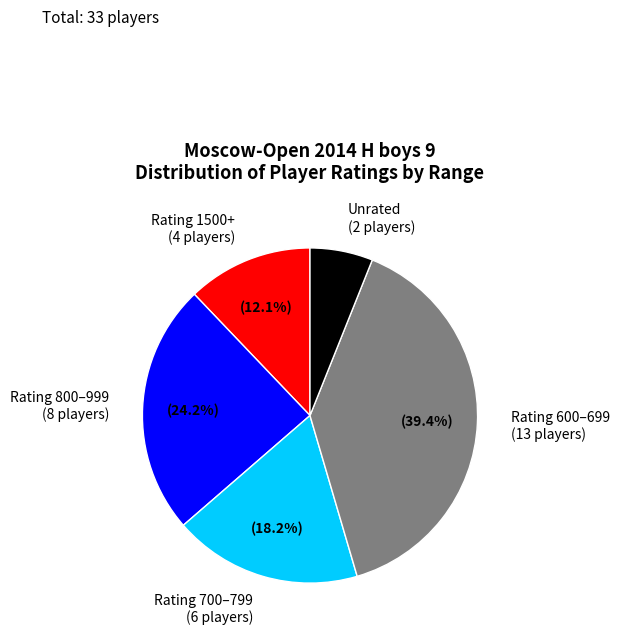

Count the number of slices in the pie.

5